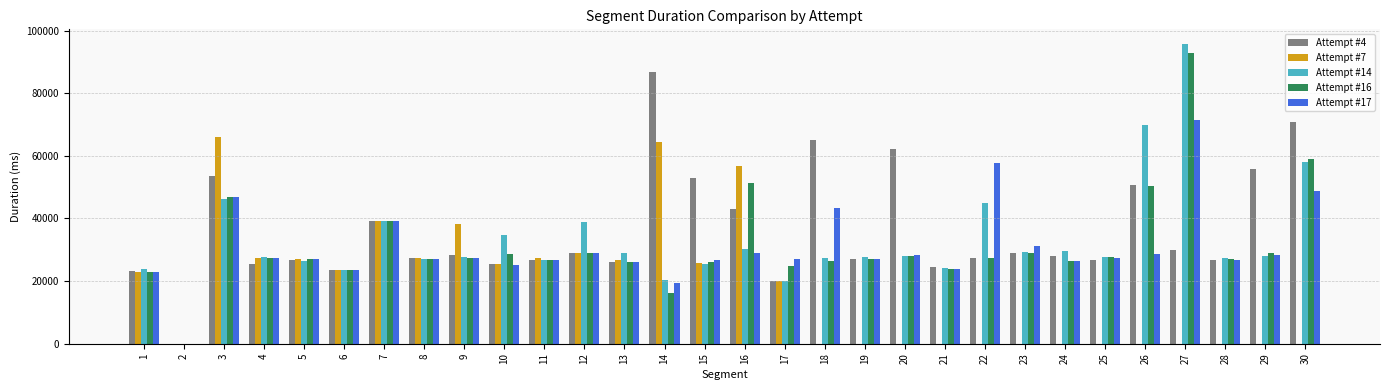

The Attempt #14 series shows 23858 at 1. True or false?

True